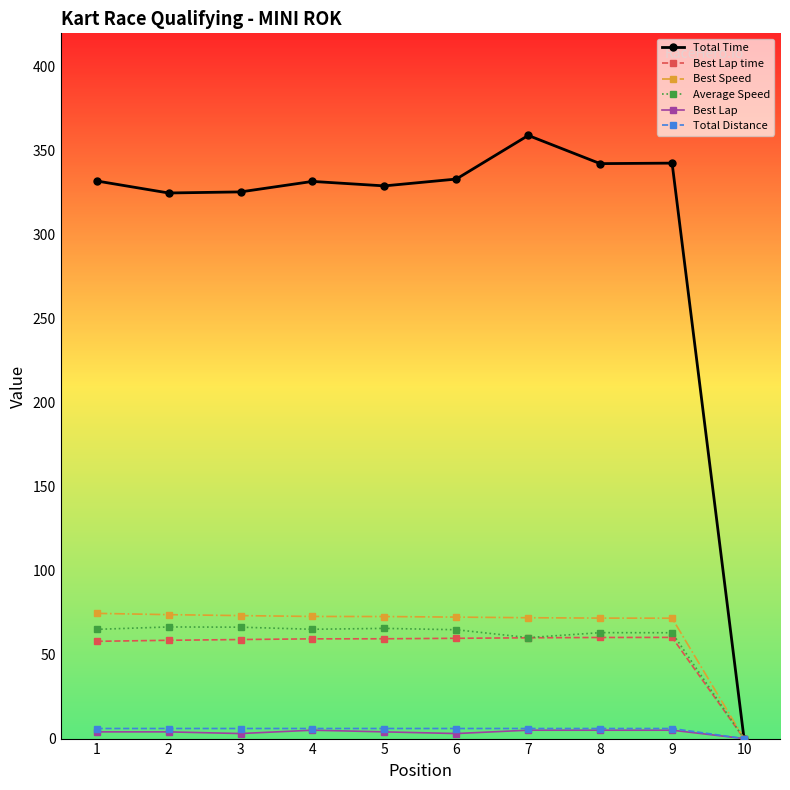

Is it true that Best Speed equals 44.0 at 4?

False